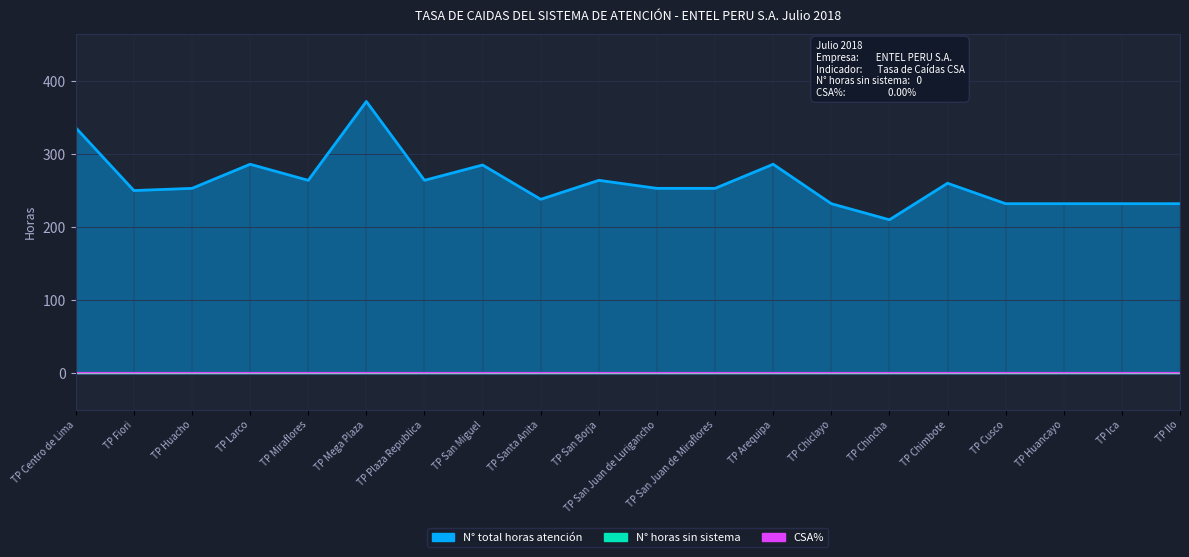

Which label corresponds to the largest value in the chart?

TP Mega Plaza